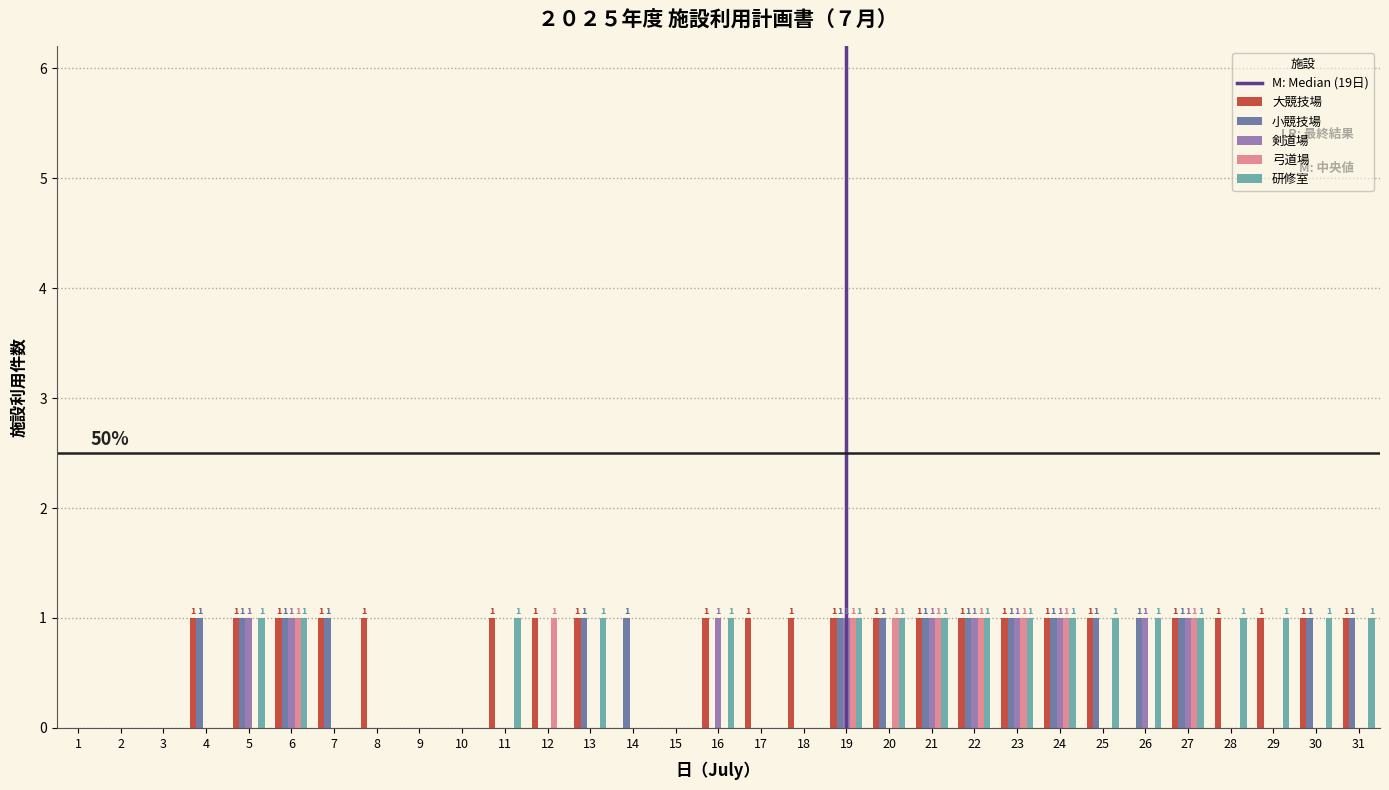

Reading left to right, extract all data points from this chart.

大競技場: 1=0	2=0	3=0	4=1	5=1	6=1	7=1	8=1	9=0	10=0	11=1	12=1	13=1	14=0	15=0	16=1	17=1	18=1	19=1	20=1	21=1	22=1	23=1	24=1	25=1	26=0	27=1	28=1	29=1	30=1	31=1
小競技場: 1=0	2=0	3=0	4=1	5=1	6=1	7=1	8=0	9=0	10=0	11=0	12=0	13=1	14=1	15=0	16=0	17=0	18=0	19=1	20=1	21=1	22=1	23=1	24=1	25=1	26=1	27=1	28=0	29=0	30=1	31=1
剣道場: 1=0	2=0	3=0	4=0	5=1	6=1	7=0	8=0	9=0	10=0	11=0	12=0	13=0	14=0	15=0	16=1	17=0	18=0	19=1	20=0	21=1	22=1	23=1	24=1	25=0	26=1	27=1	28=0	29=0	30=0	31=0
弓道場: 1=0	2=0	3=0	4=0	5=0	6=1	7=0	8=0	9=0	10=0	11=0	12=1	13=0	14=0	15=0	16=0	17=0	18=0	19=1	20=1	21=1	22=1	23=1	24=1	25=0	26=0	27=1	28=0	29=0	30=0	31=0
研修室: 1=0	2=0	3=0	4=0	5=1	6=1	7=0	8=0	9=0	10=0	11=1	12=0	13=1	14=0	15=0	16=1	17=0	18=0	19=1	20=1	21=1	22=1	23=1	24=1	25=1	26=1	27=1	28=1	29=1	30=1	31=1